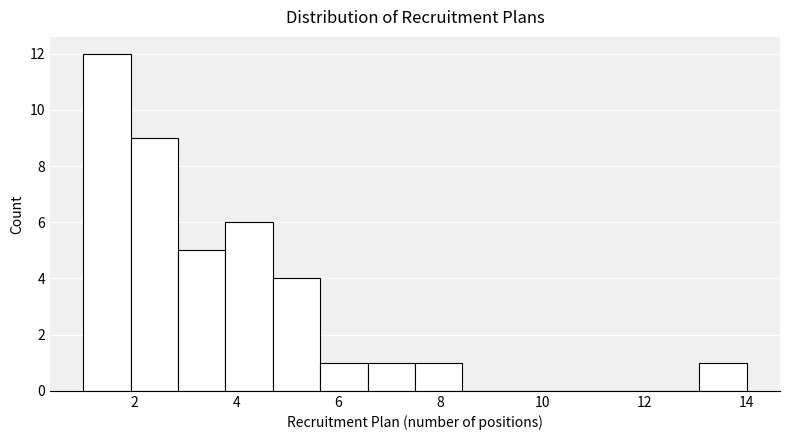

Reading left to right, transcribe this chart: for each bar, give the range it covers on the x-axis and its height. Neither the bar edges nor the heights are printed on the chart, so give them approximately, as read against the axes.

1.0 to 2.0: 12
2.0 to 2.8: 9
2.8 to 3.8: 5
3.8 to 4.8: 6
4.8 to 5.6: 4
5.6 to 6.6: 1
6.6 to 7.6: 1
7.6 to 8.4: 1
8.4 to 9.4: 0
9.4 to 10.2: 0
10.2 to 11.2: 0
11.2 to 12.2: 0
12.2 to 13.0: 0
13.0 to 14.0: 1